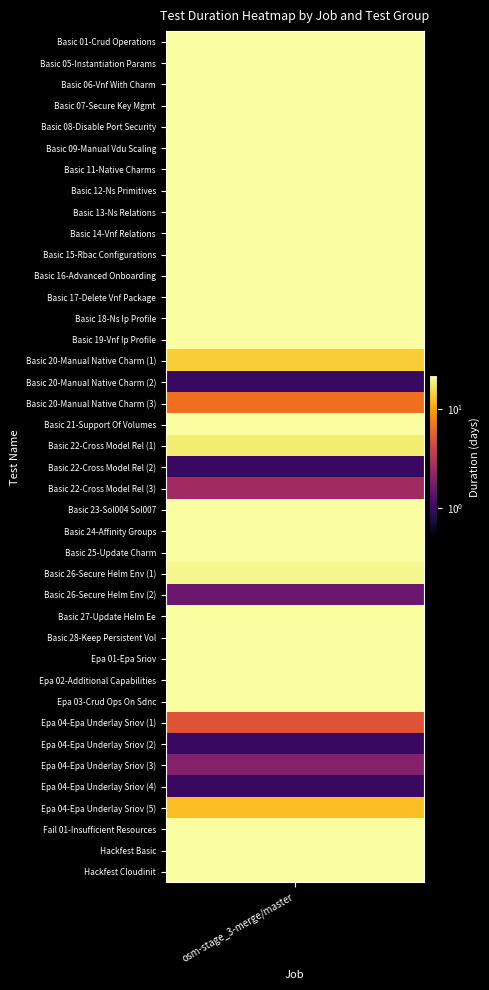

Is it true that the value at 33 is 1.0?

True